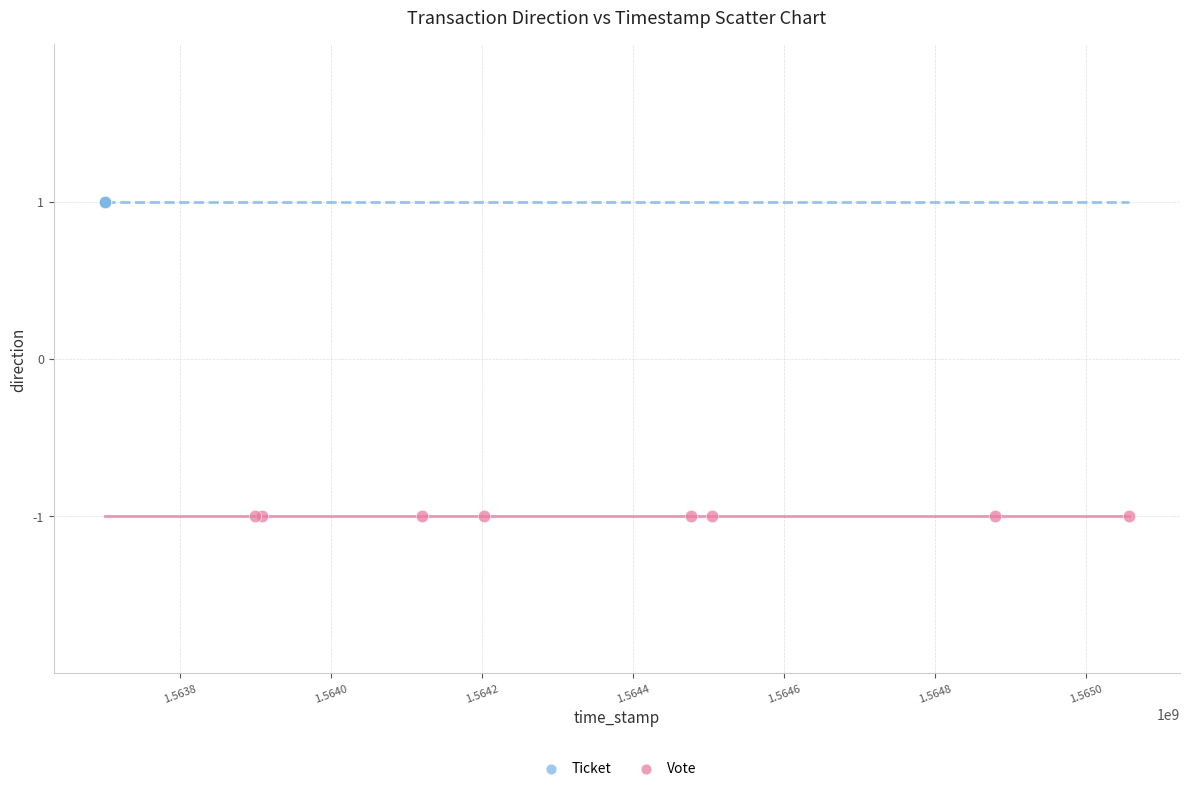

Which series contains the lowest Y value?

Vote